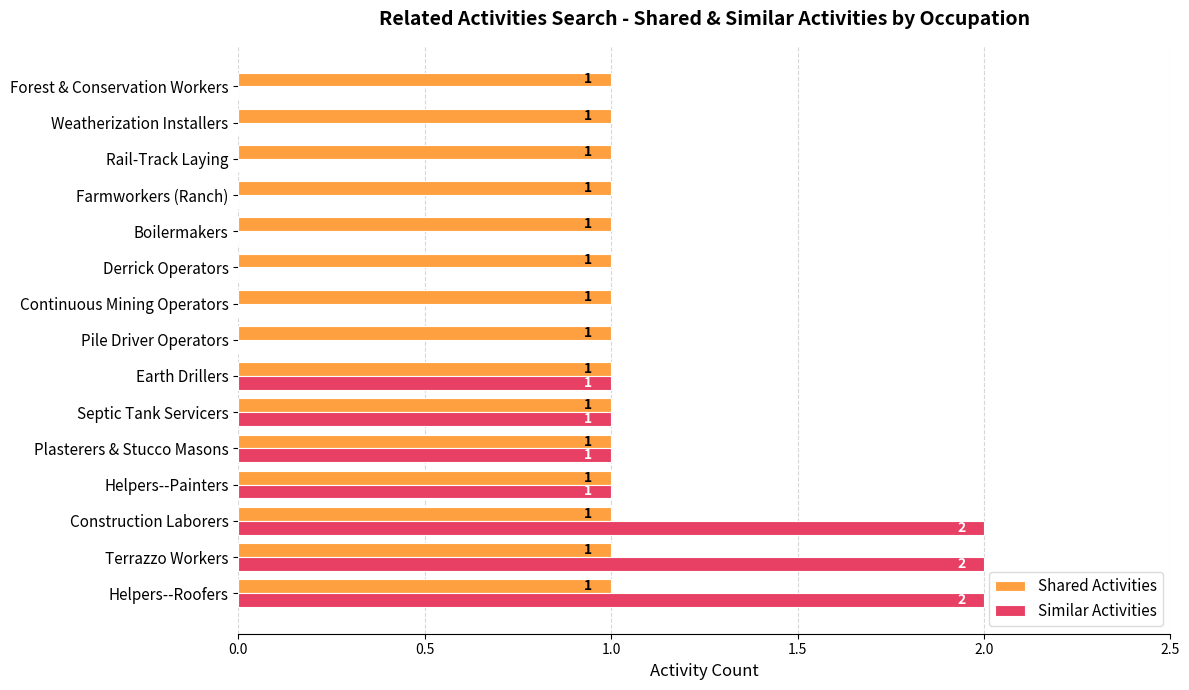

Which series has the largest total across all categories?

Shared Activities